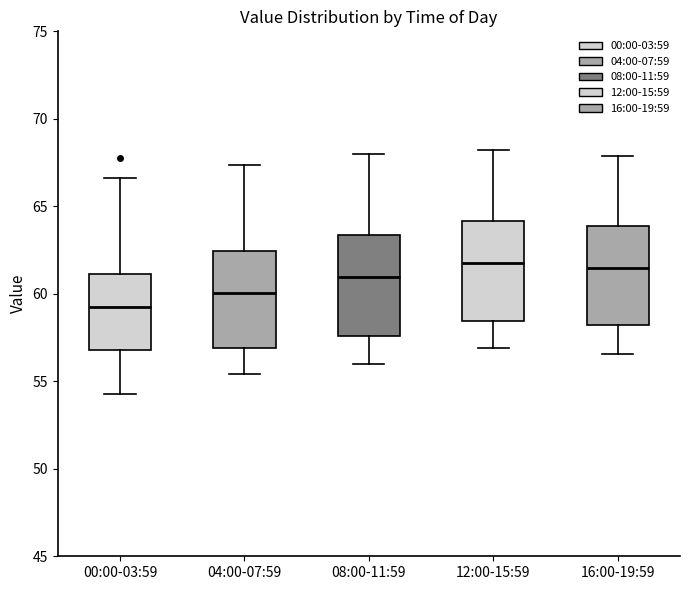

Where is the upper edge of the box for 04:00-07:59 on the y-axis? The values are not printed on the chart, so give them approximately, as read against the axis.

62.5